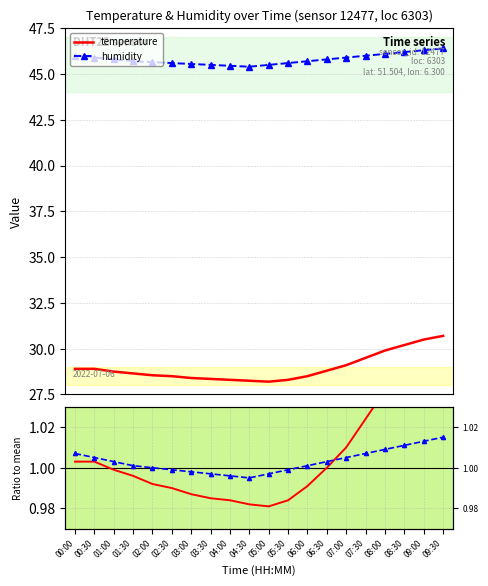

True or false: temperature and humidity intersect in this chart.

True